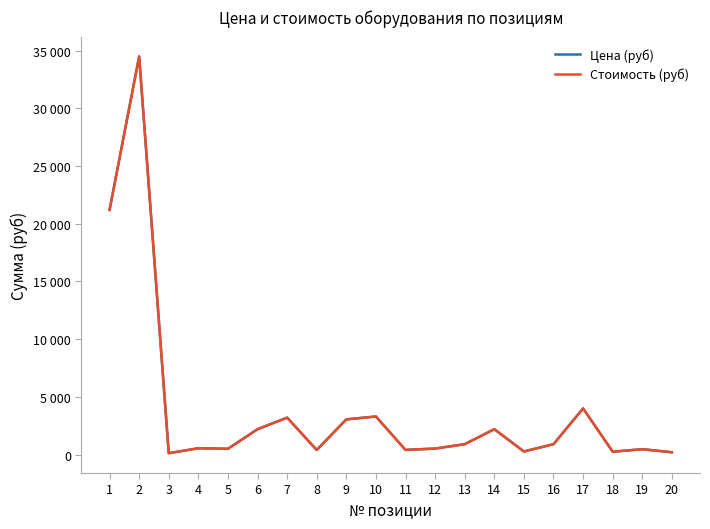

At which category is the sum across all series the highest?

2